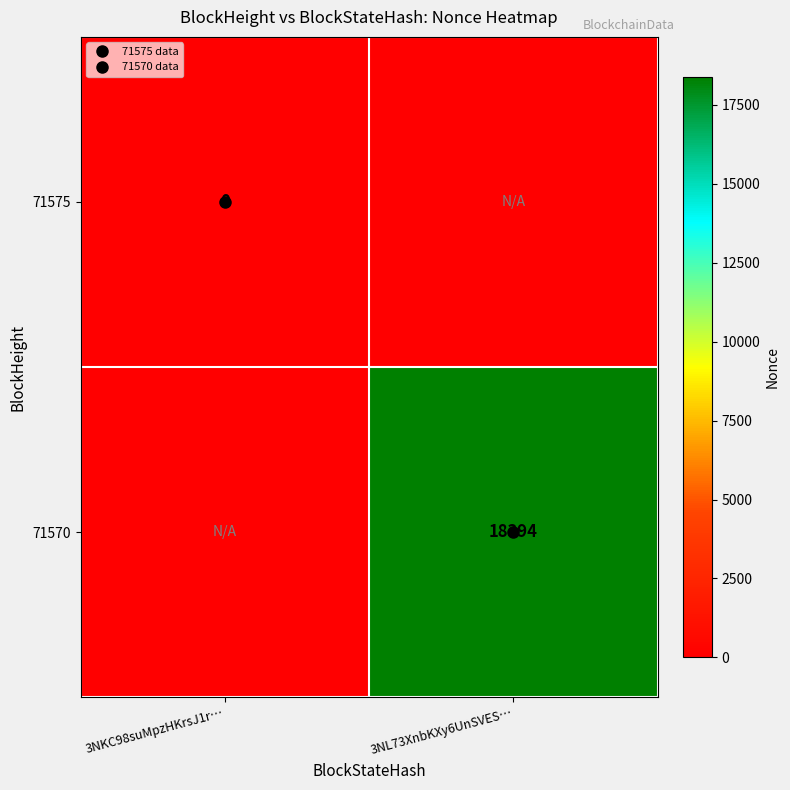

The 71570 series shows -1 at 3NKC98suMpzHKrsJ1r…. True or false?

True